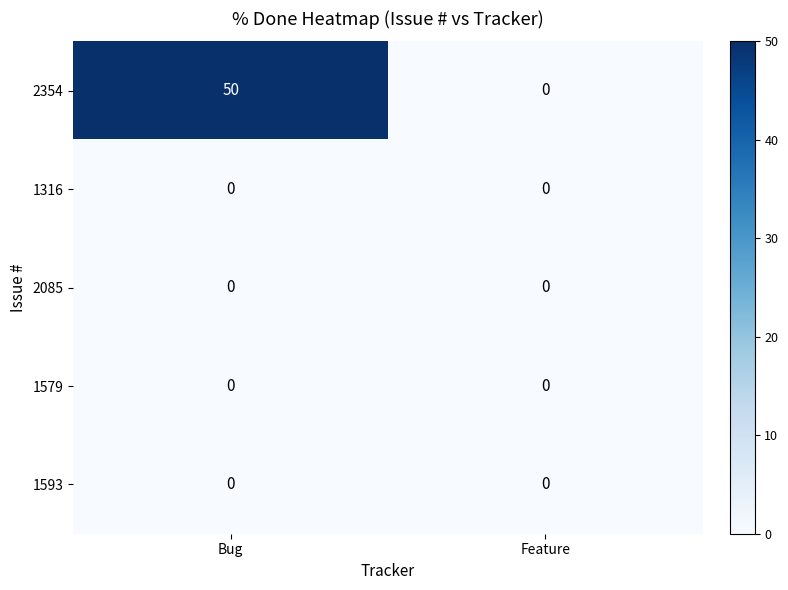

At which category is the sum across all series the highest?

Bug